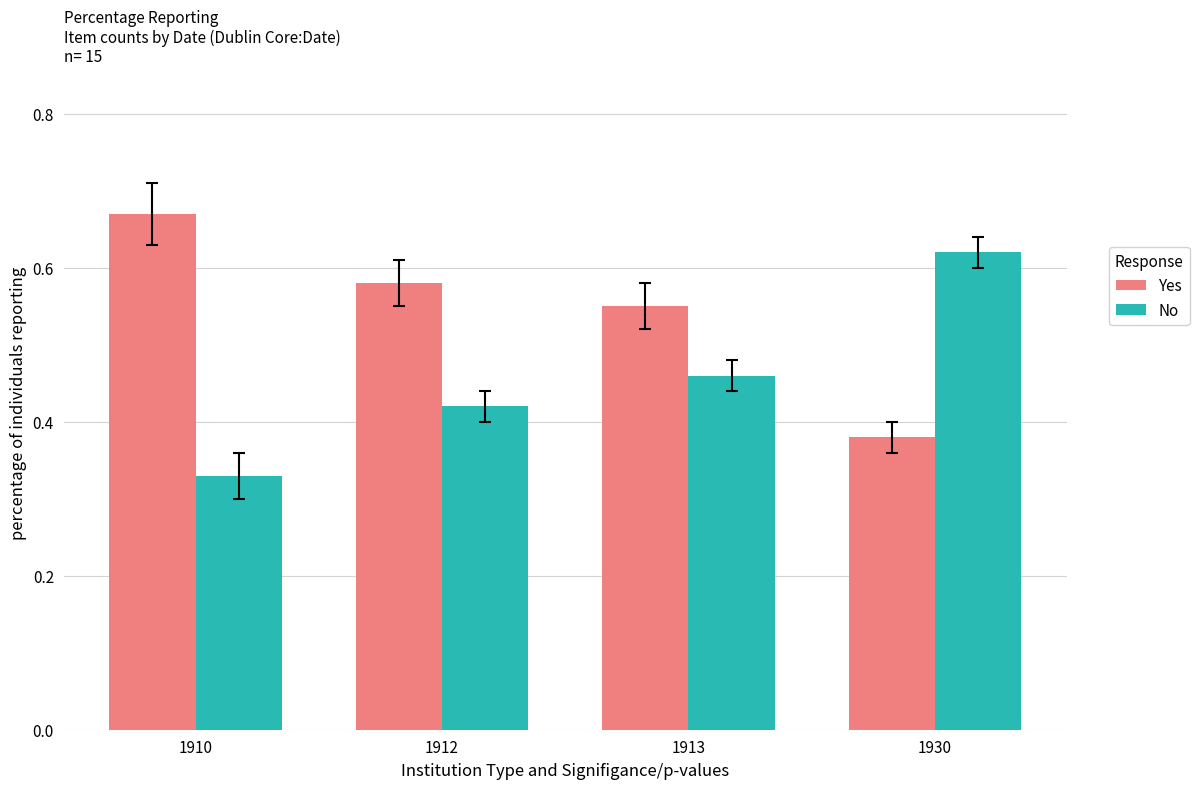

How many Yes values are between 0 and 1?

4